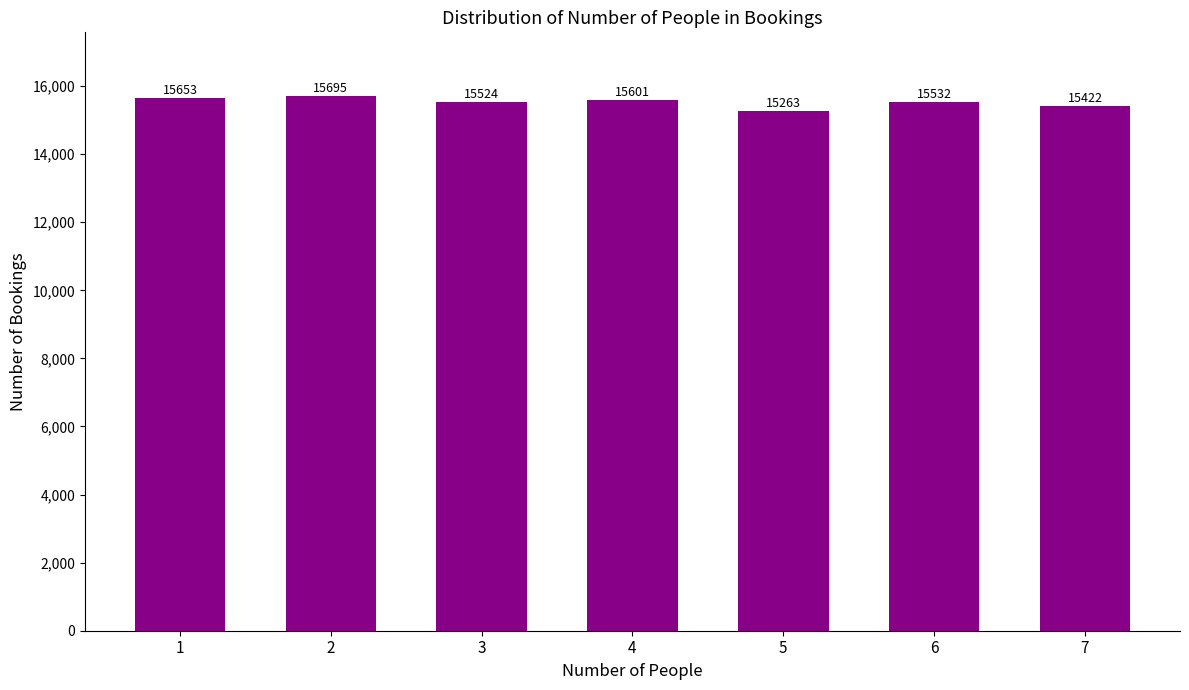

The chart shows a value of 8545 at 2. True or false?

False